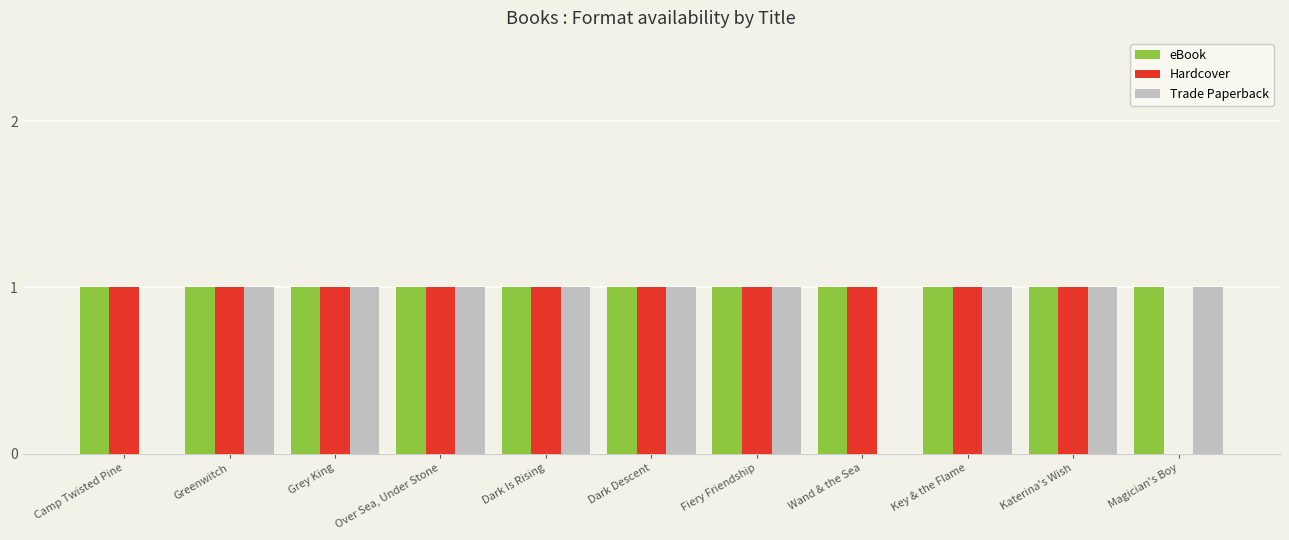

What is the total value across all series at Fiery Friendship?

3